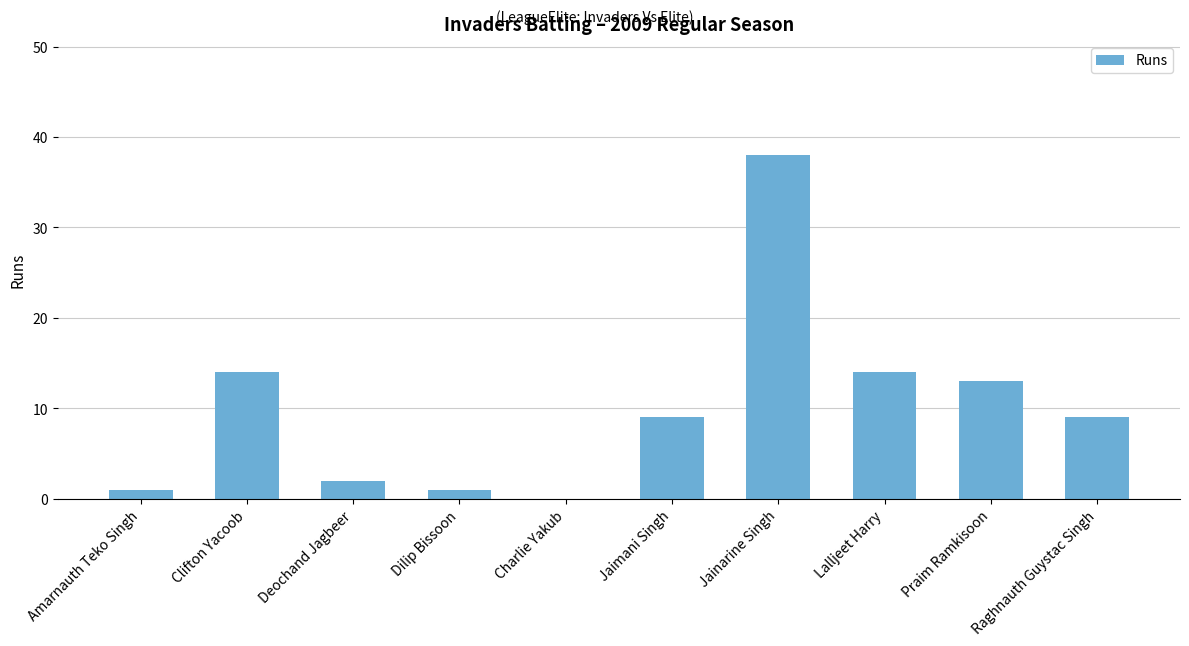

What is the sum of the values at Deochand Jagbeer and Charlie Yakub?

2